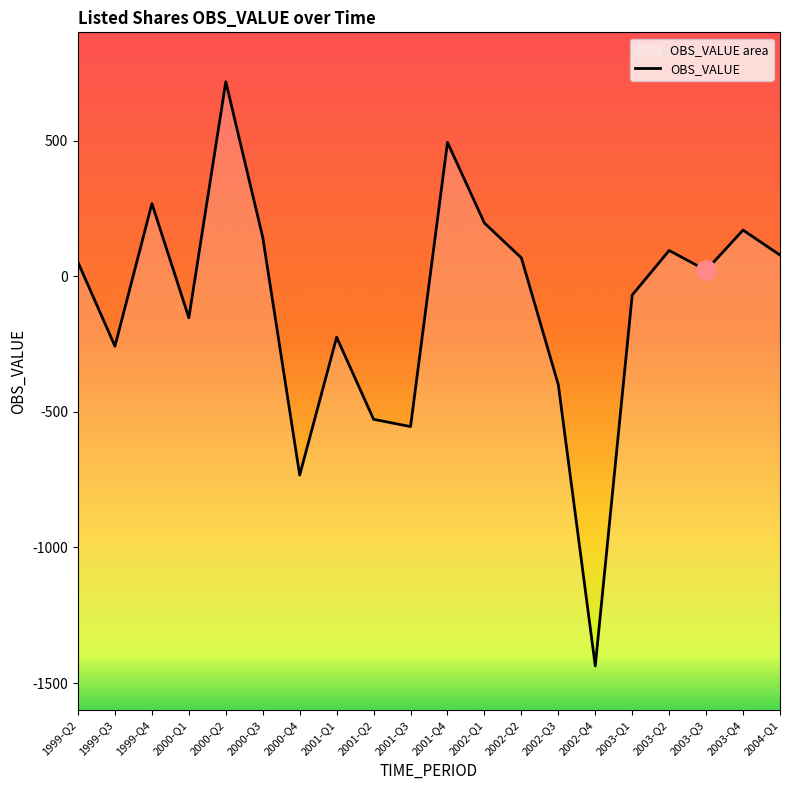

How many lines are shown in the chart?

1